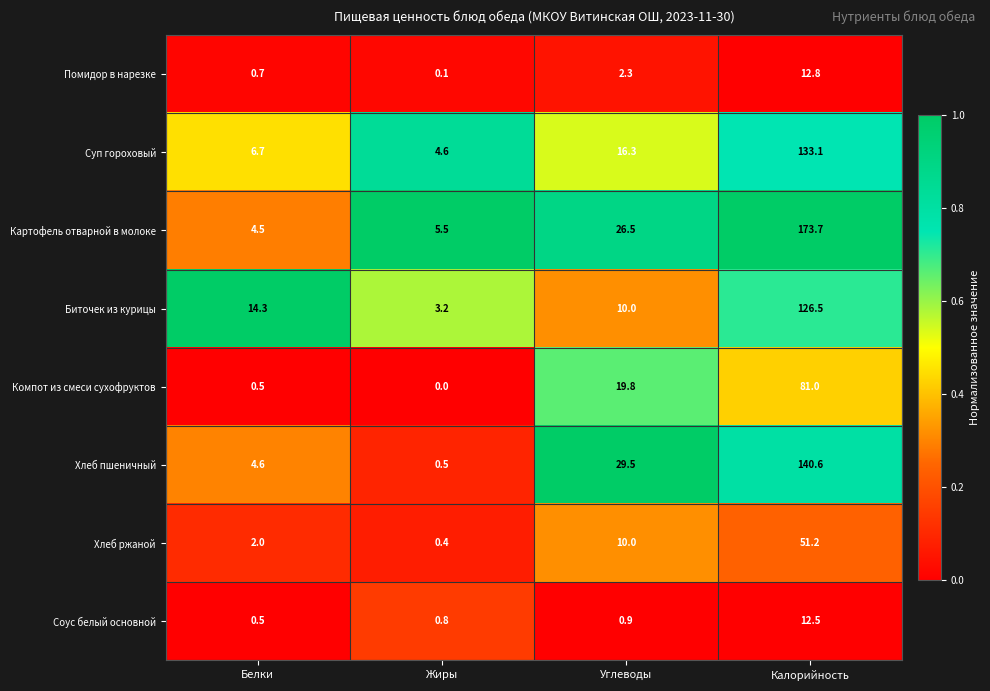

What value does the Картофель отварной в молоке series have at Калорийность?

173.7